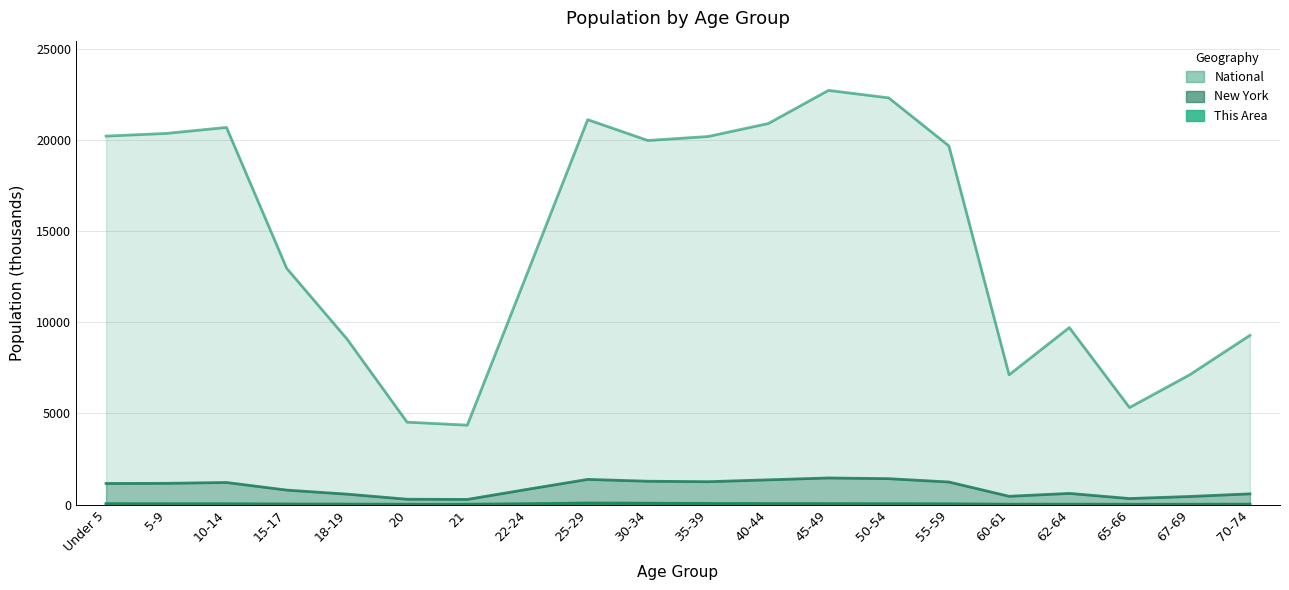

Which series has the widest spread of values?

National